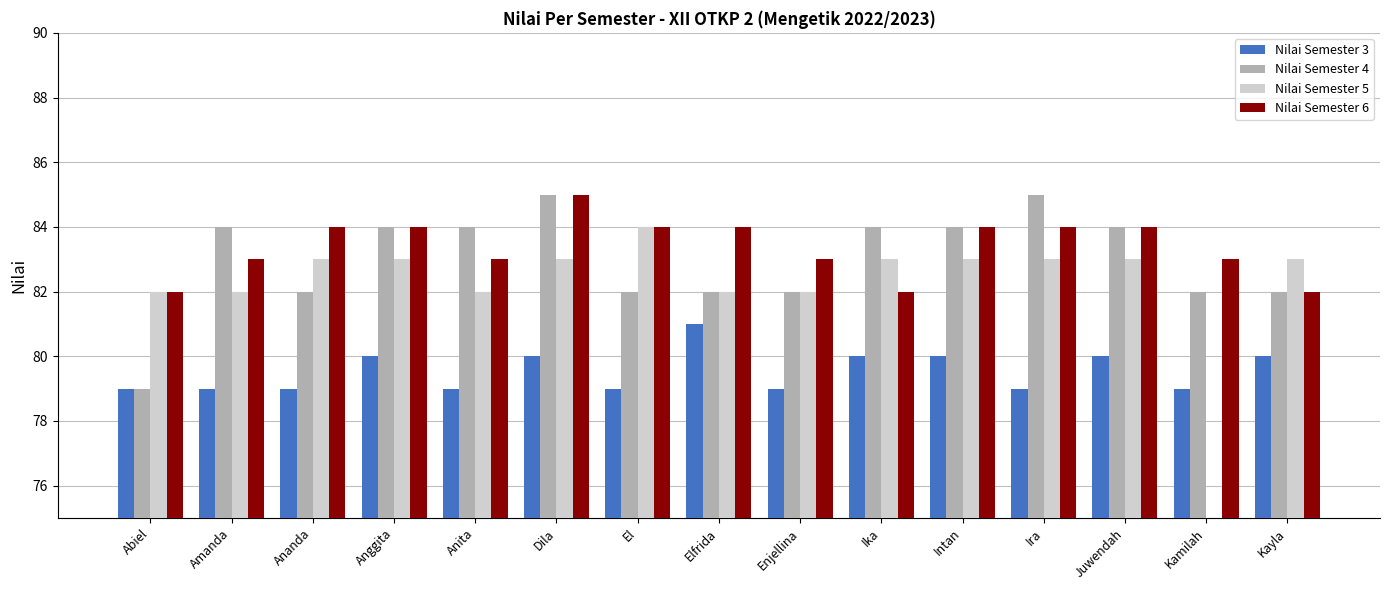

How many Nilai Semester 3 values are between 79 and 80?

14